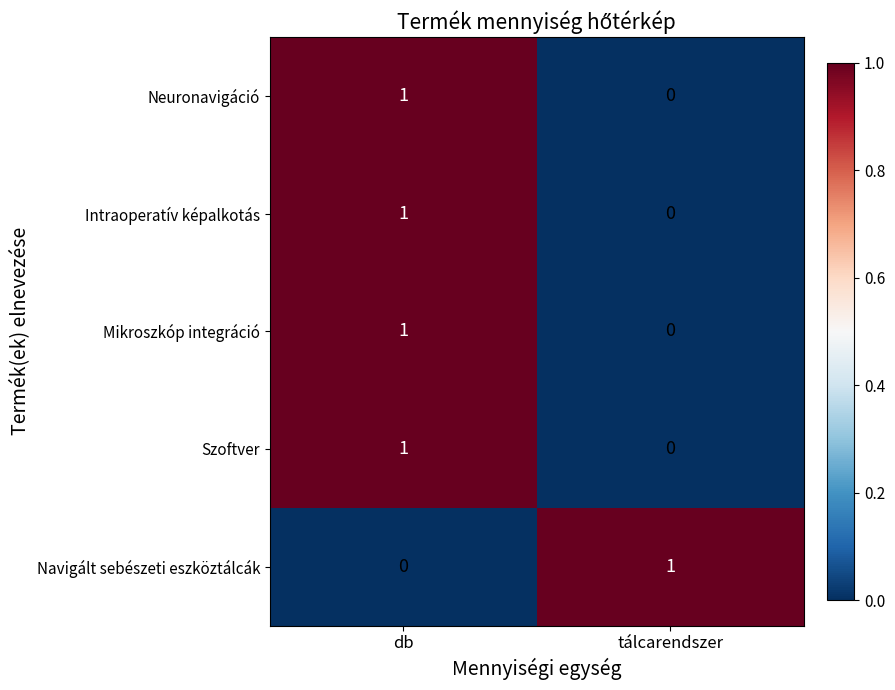

Is it true that Navigált sebészeti eszköztálcák equals 0 at db?

True